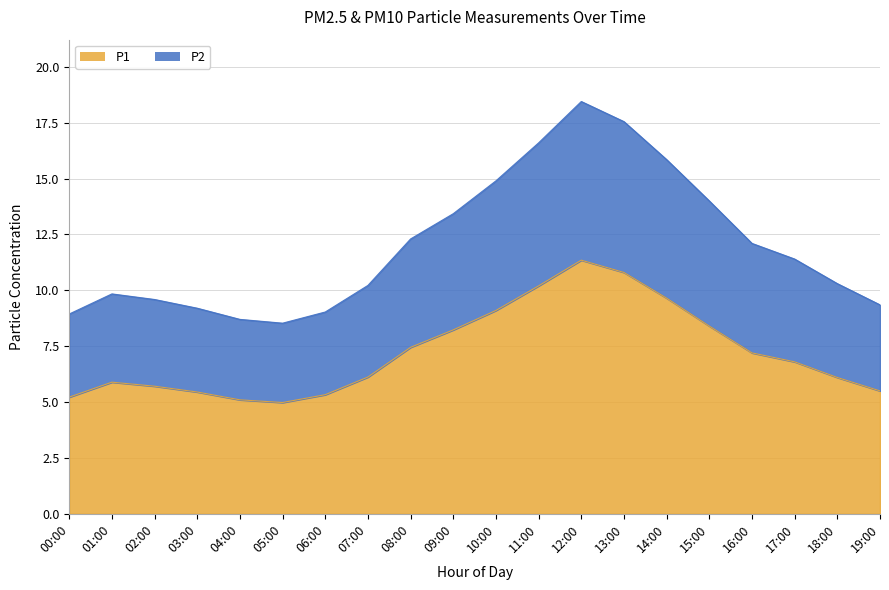

Reading left to right, extract all data points from this chart.

P1: 00:00=5.2	01:00=5.9	02:00=5.7	03:00=5.5	04:00=5.1	05:00=5.0	06:00=5.3	07:00=6.1	08:00=7.5	09:00=8.2	10:00=9.1	11:00=10.2	12:00=11.3	13:00=10.8	14:00=9.7	15:00=8.4	16:00=7.2	17:00=6.8	18:00=6.1	19:00=5.5
P2: 00:00=8.9	01:00=9.8	02:00=9.6	03:00=9.2	04:00=8.7	05:00=8.5	06:00=9.0	07:00=10.2	08:00=12.3	09:00=13.4	10:00=14.9	11:00=16.6	12:00=18.4	13:00=17.6	14:00=15.9	15:00=14.0	16:00=12.1	17:00=11.4	18:00=10.3	19:00=9.3